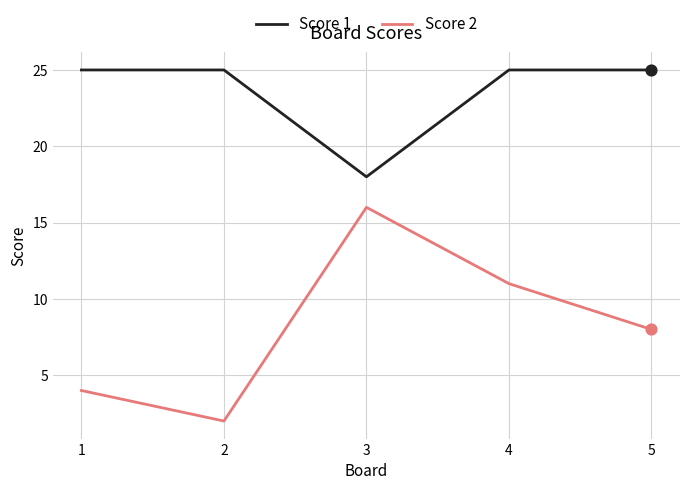

At how many categories does at least one series exceed 21?

4